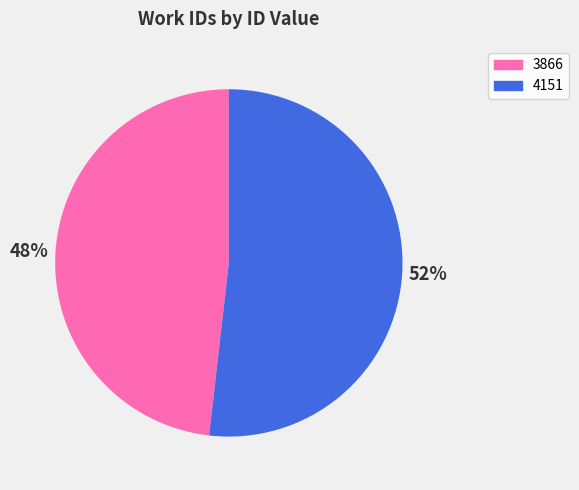

Is there a majority slice in this chart?

Yes